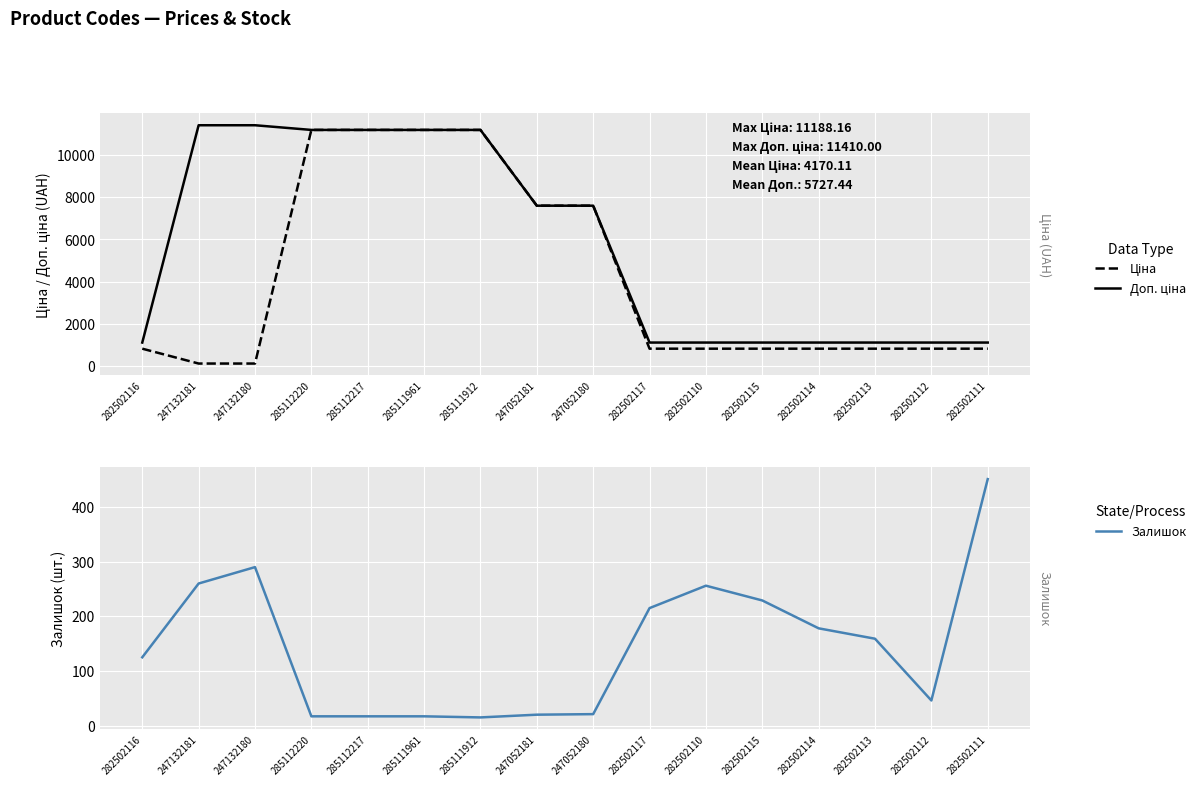

Reading left to right, what are all the values shown in this chart?

Ціна: 818.5	114.1	114.1	11188.2	11188.2	11188.2	11188.2	7596.5	7596.5	818.5	818.5	818.5	818.5	818.5	818.5	818.5
Доп. ціна: 1109.2	11410.0	11410.0	11188.2	11188.2	11188.2	11188.2	7596.5	7596.5	1109.2	1109.2	1109.2	1109.2	1109.2	1109.2	1109.2
Залишок: 125.0	260.0	290.0	17.0	17.0	17.0	15.0	20.0	21.0	215.0	256.0	229.0	178.0	159.0	46.0	451.0